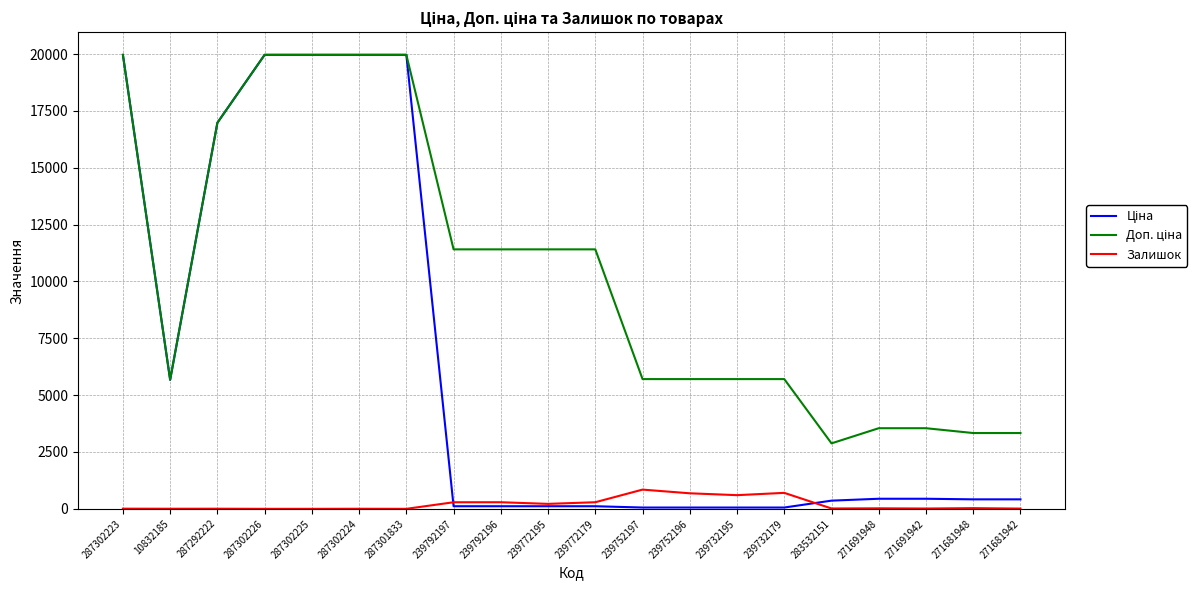

What position from the right is 239752197?

9